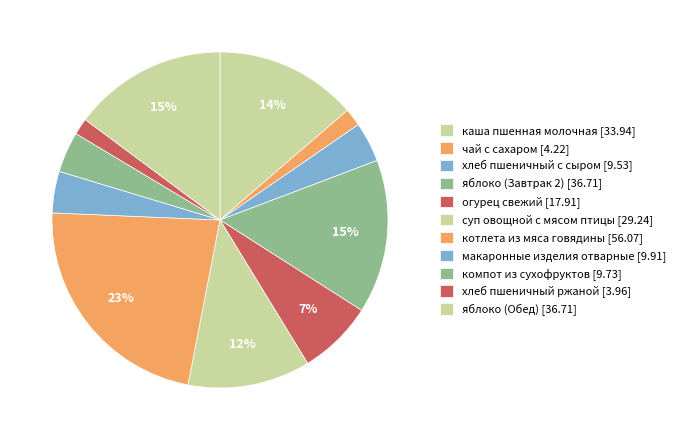

To the nearest percent, what is the difference between the яблоко (Обед) and чай с сахаром slice percentages?

13%